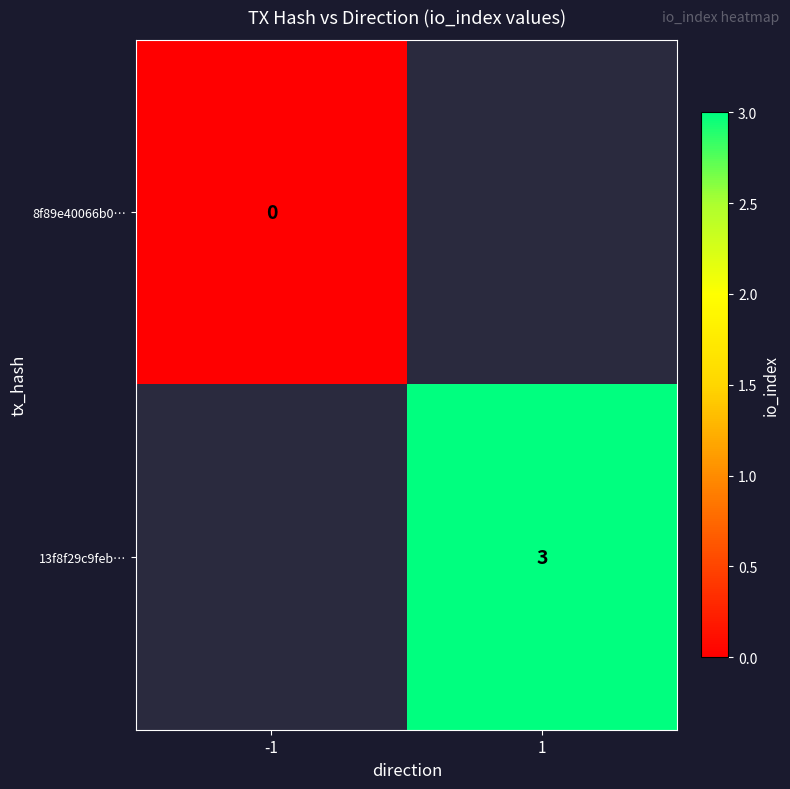

True or false: 13f8f29c9feb… has a value of 1 at 1.

False